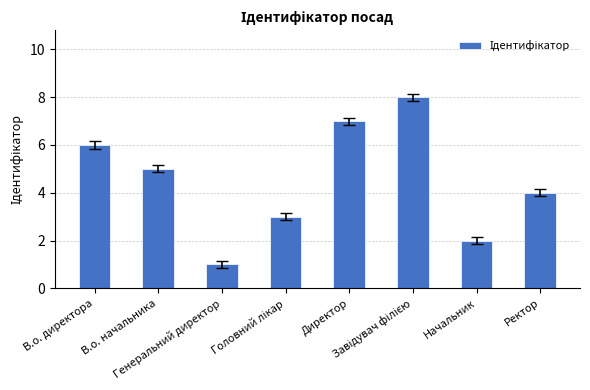

What is the value of the 5th bar from the left?

7